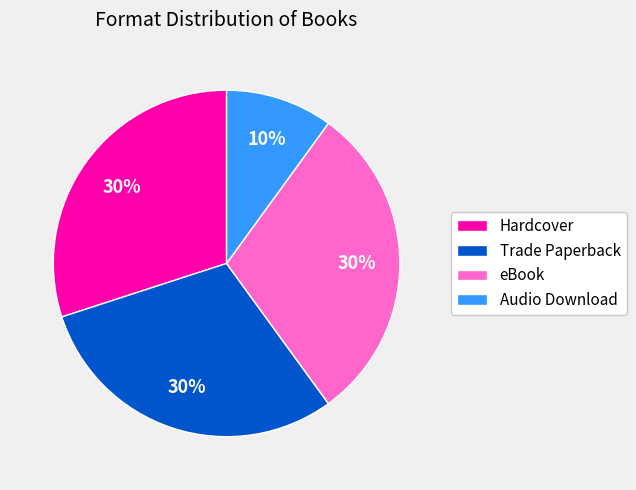

Is Trade Paperback the majority of the pie?

No